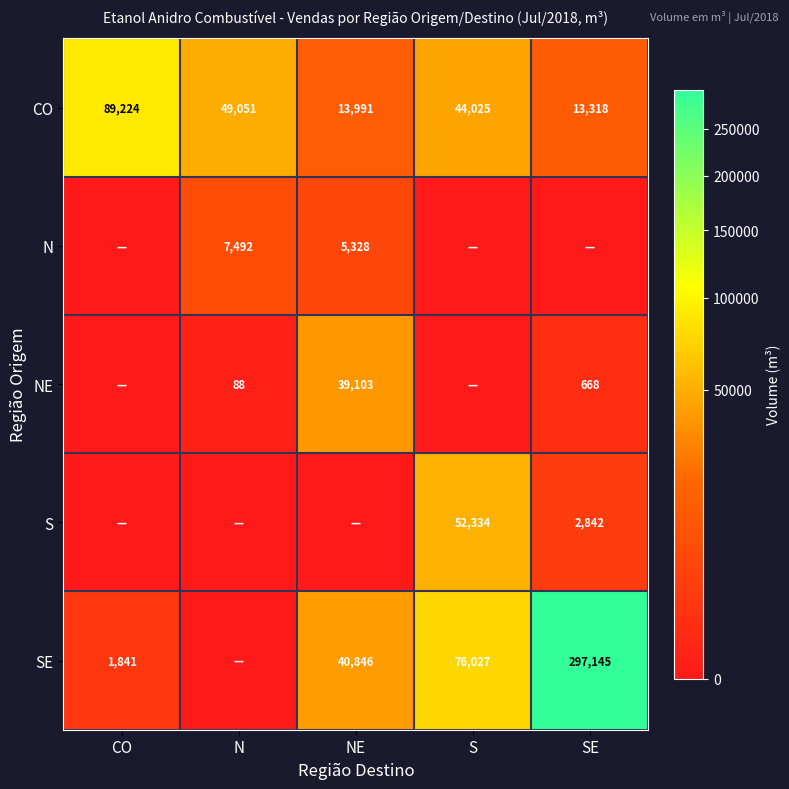

The value of CO at SE is 13318. True or false?

True